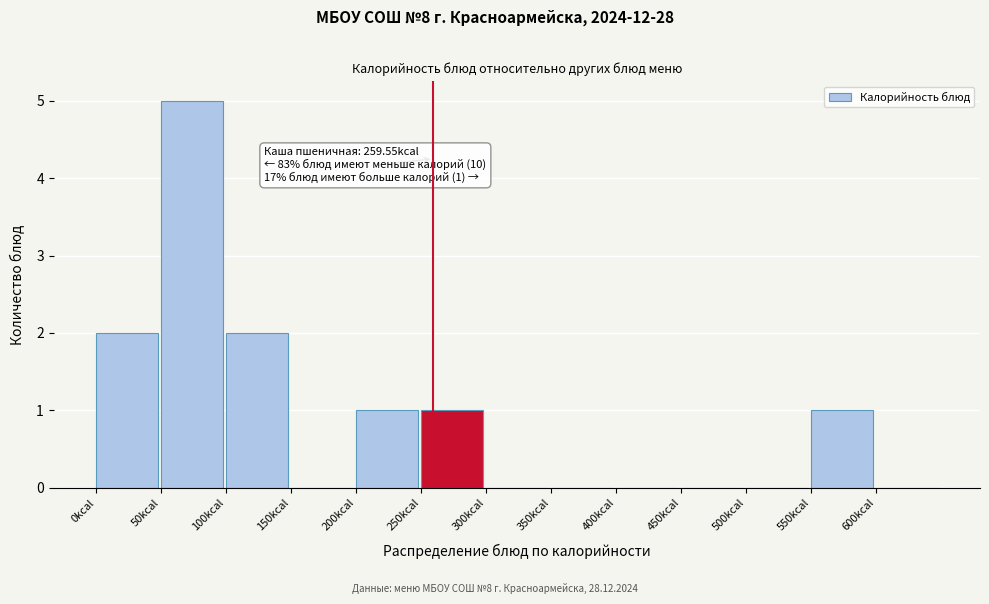

Reading left to right, what are all the values shown in this chart?

0kcal=2	50kcal=5	100kcal=2	150kcal=0	200kcal=1	250kcal=1	300kcal=0	350kcal=0	400kcal=0	450kcal=0	500kcal=0	550kcal=1	600kcal=0